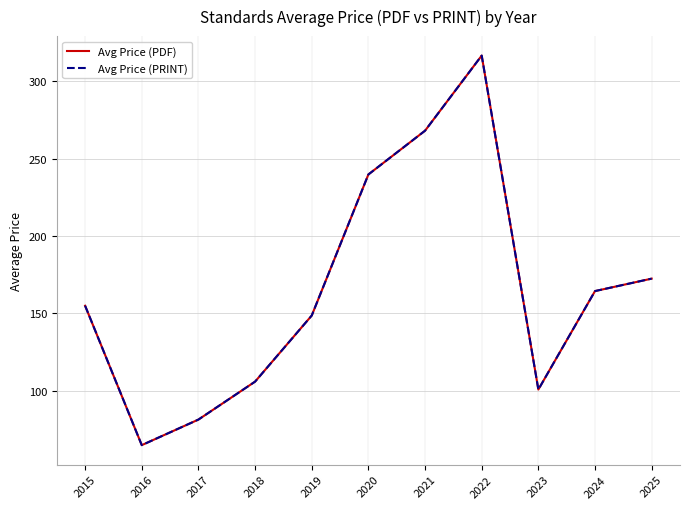

What is the approximate value of Avg Price (PRINT) at 2018?

106.0